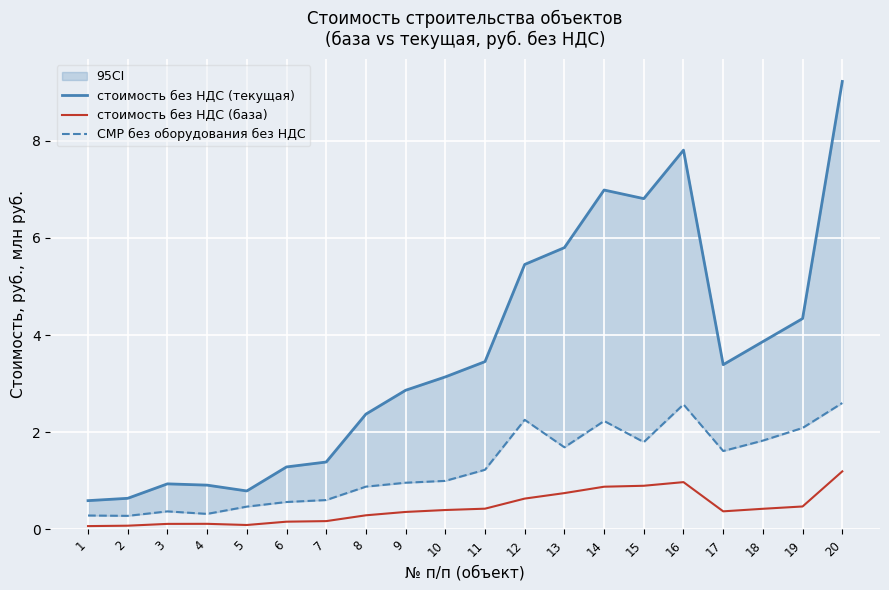

Is the value of стоимость без НДС (база) at 7 greater than the value of СМР без оборудования без НДС at 9?

No